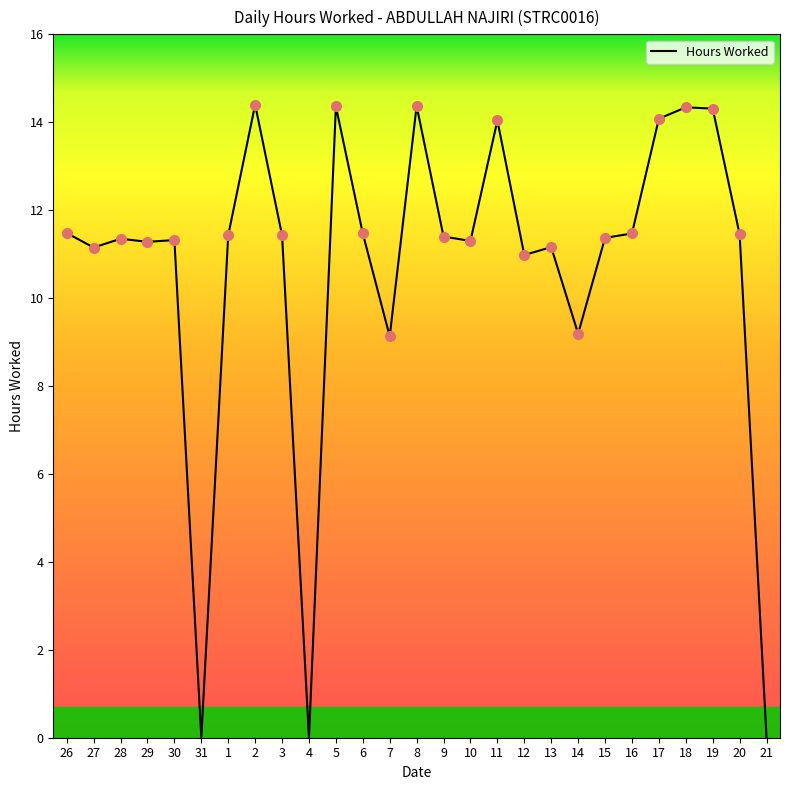

At which label does the data first exceed 11?

26